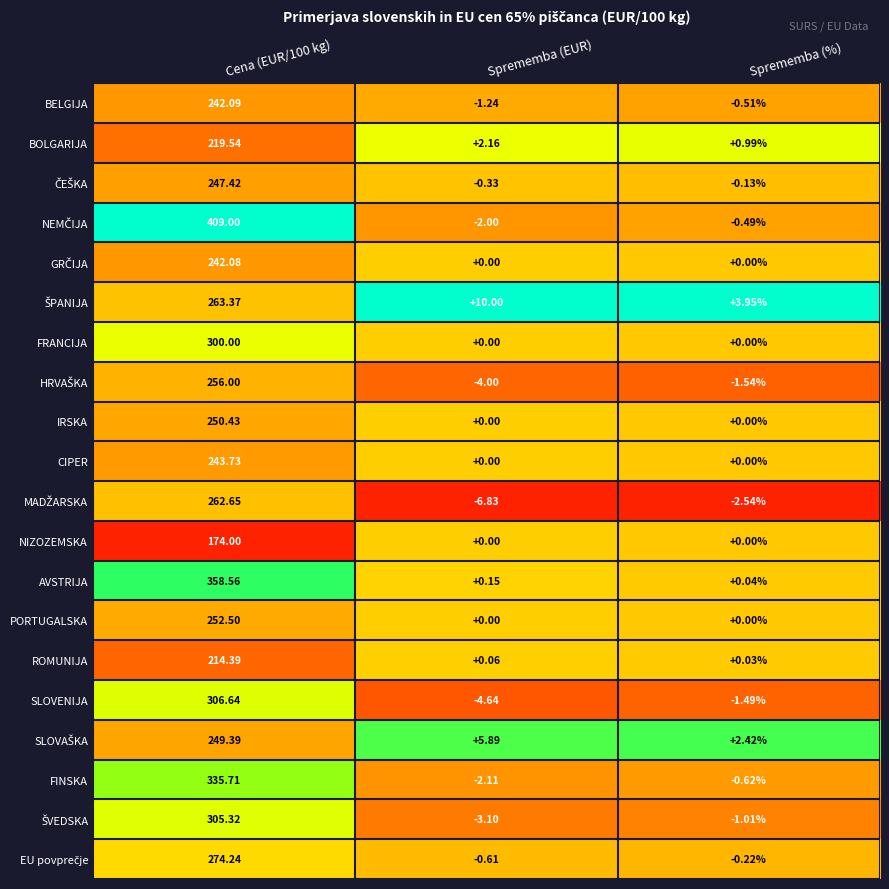

At which label is FINSKA closest to 166?

Sprememba (%)